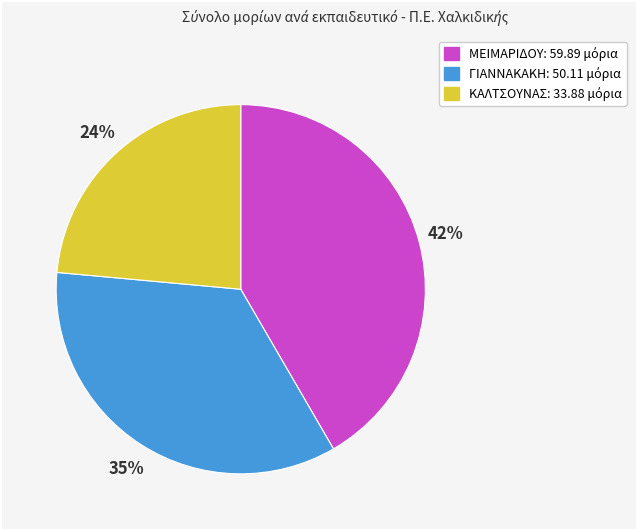

What is the smallest slice in the pie chart?

ΚΑΛΤΣΟΥΝΑΣ